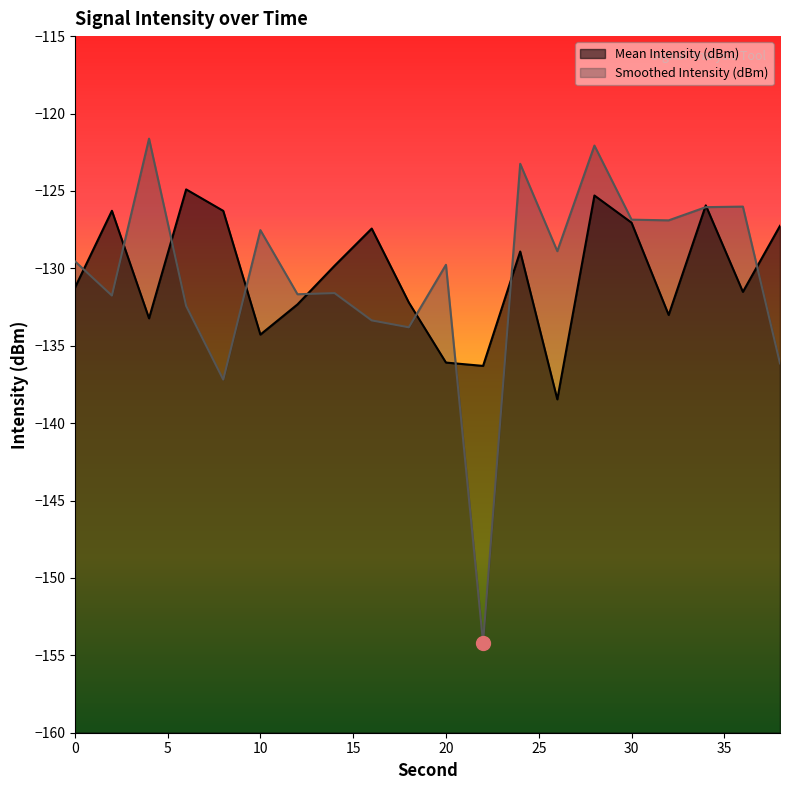

Reading right to left, extract all data points from this chart.

Mean Intensity (dBm): 38=-127.3	36=-131.5	34=-125.9	32=-133.0	30=-127.1	28=-125.3	26=-138.5	24=-128.9	22=-136.3	20=-136.1	18=-132.2	16=-127.4	14=-129.8	12=-132.3	10=-134.3	8=-126.3	6=-124.9	4=-133.2	2=-126.3	0=-131.3
Smoothed Intensity (dBm): 38=-136.1	36=-126.0	34=-126.0	32=-126.9	30=-126.9	28=-122.1	26=-128.9	24=-123.2	22=-154.2	20=-129.8	18=-133.8	16=-133.4	14=-131.6	12=-131.7	10=-127.5	8=-137.2	6=-132.4	4=-121.6	2=-131.8	0=-129.5